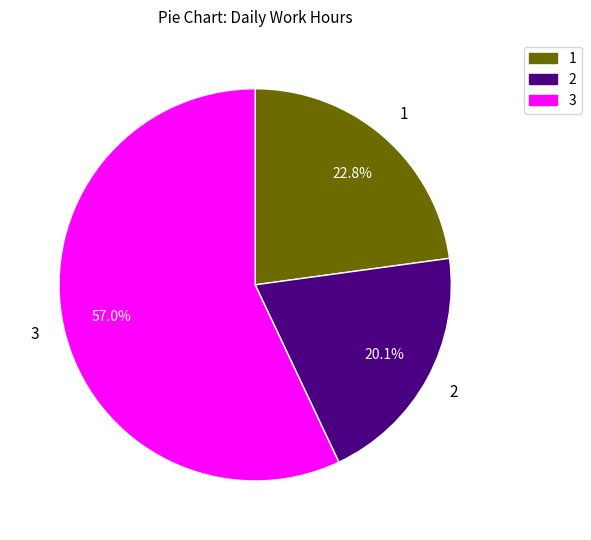

Is there any slice that represents more than half of the pie?

Yes